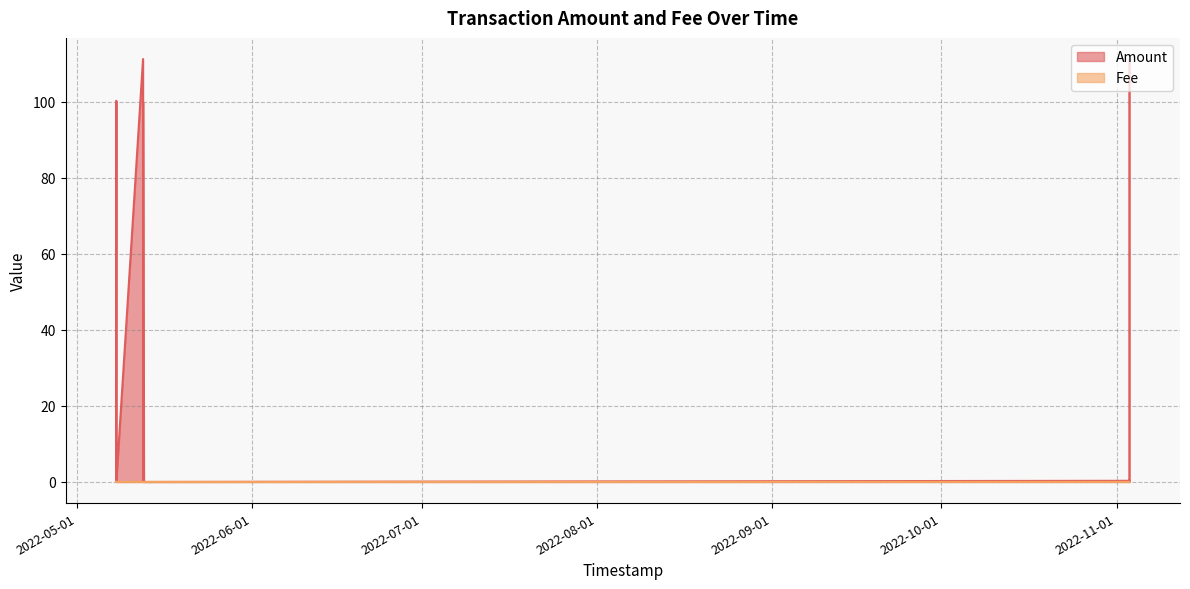

Does the chart display data point markers on the line(s)?

No